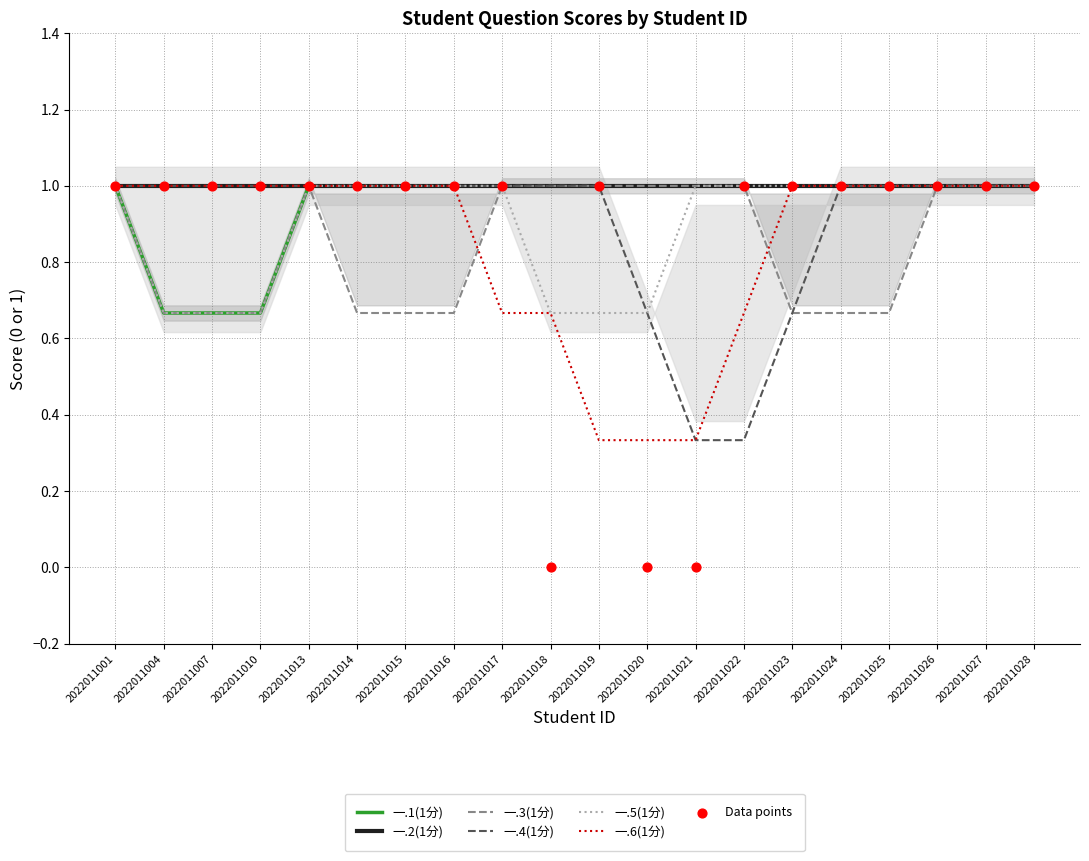

What are all the series names shown in the legend?

一.1(1分), 一.2(1分), 一.3(1分), 一.4(1分), 一.5(1分), 一.6(1分)